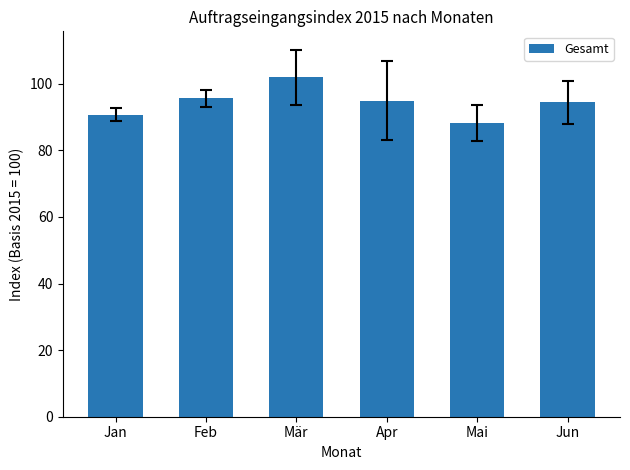

What is the label of the 6th bar from the left?

Jun